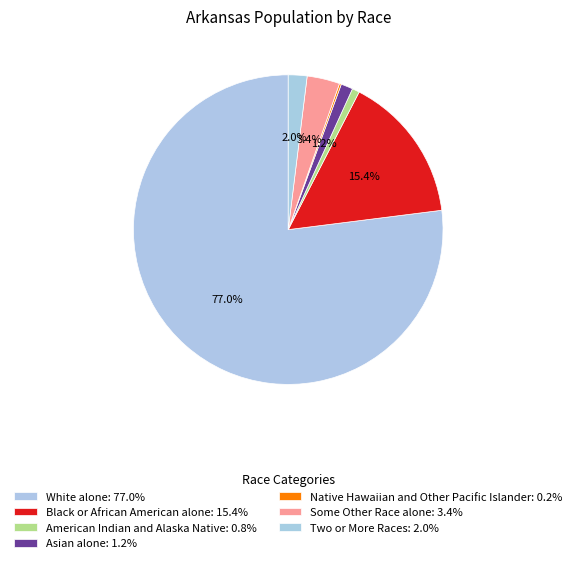

Is Native Hawaiian and Other Pacific Islander the majority of the pie?

No